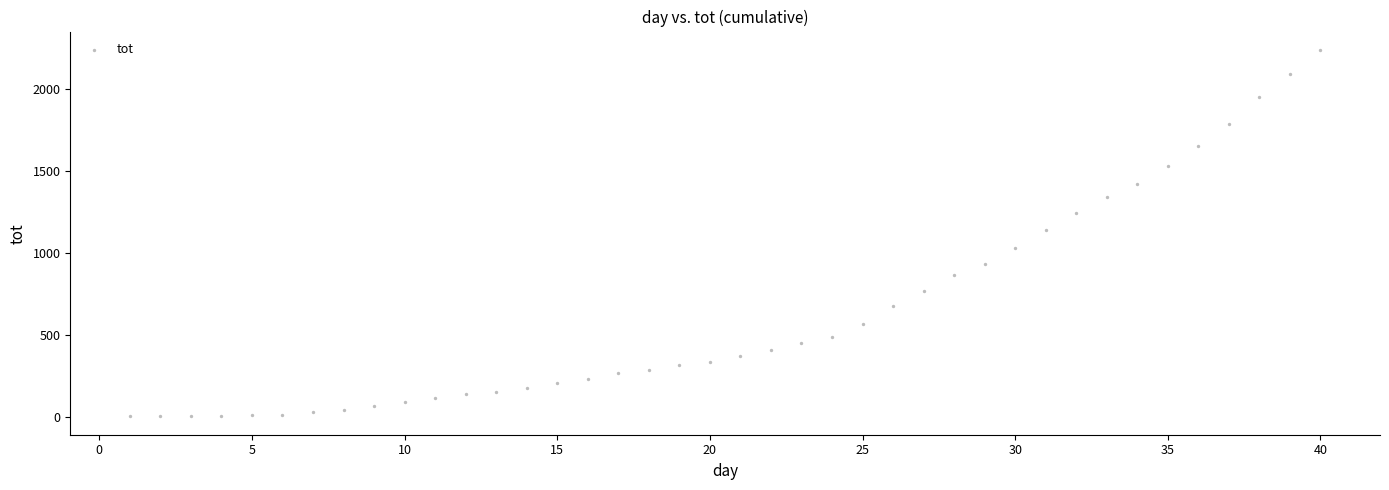

What is the range of X values (max minus min)?

39